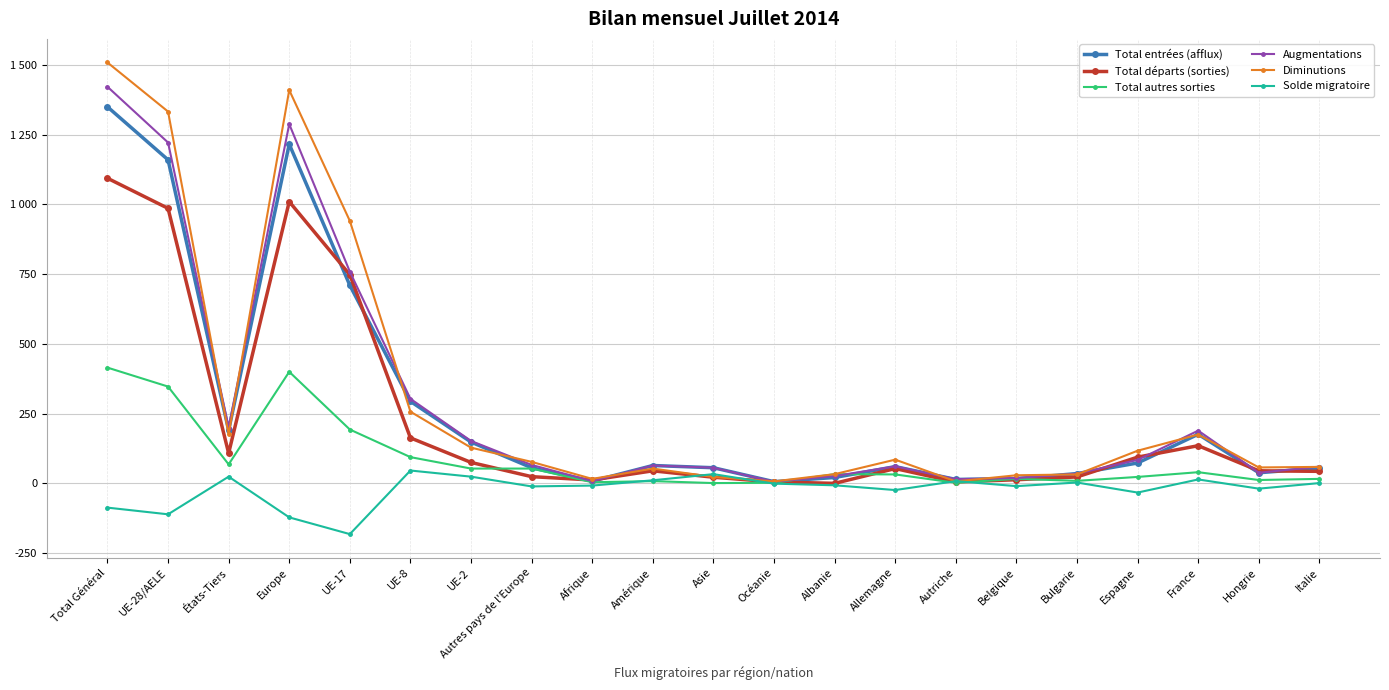

What are all the series names shown in the legend?

Total entrées (afflux), Total départs (sorties), Total autres sorties, Augmentations, Diminutions, Solde migratoire